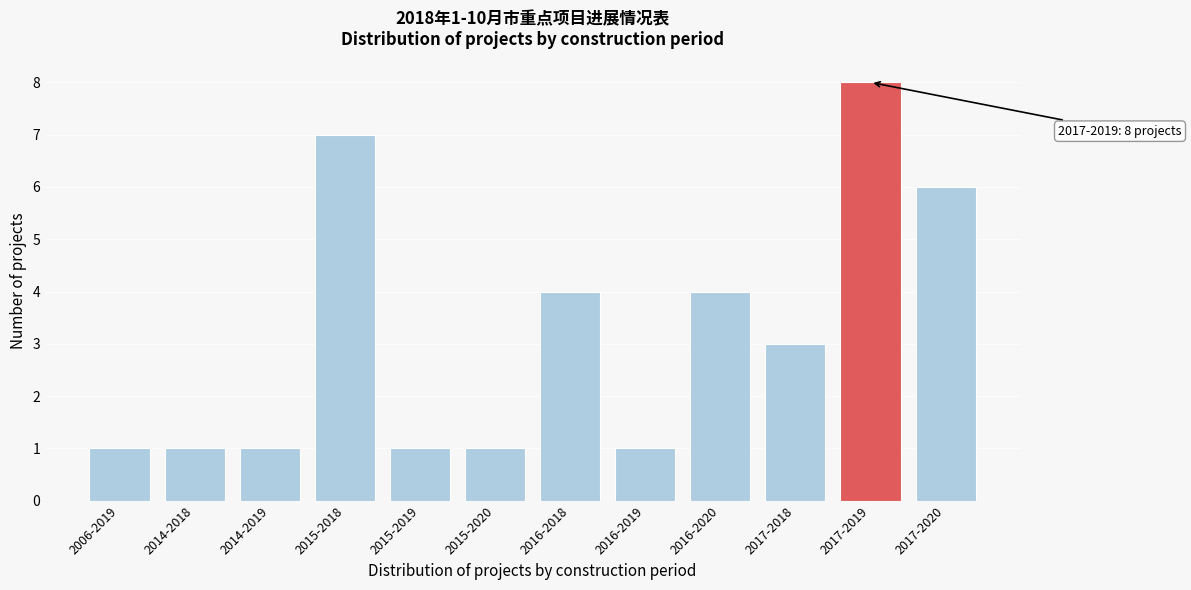

Reading right to left, extract all data points from this chart.

6	8	3	4	1	4	1	1	7	1	1	1